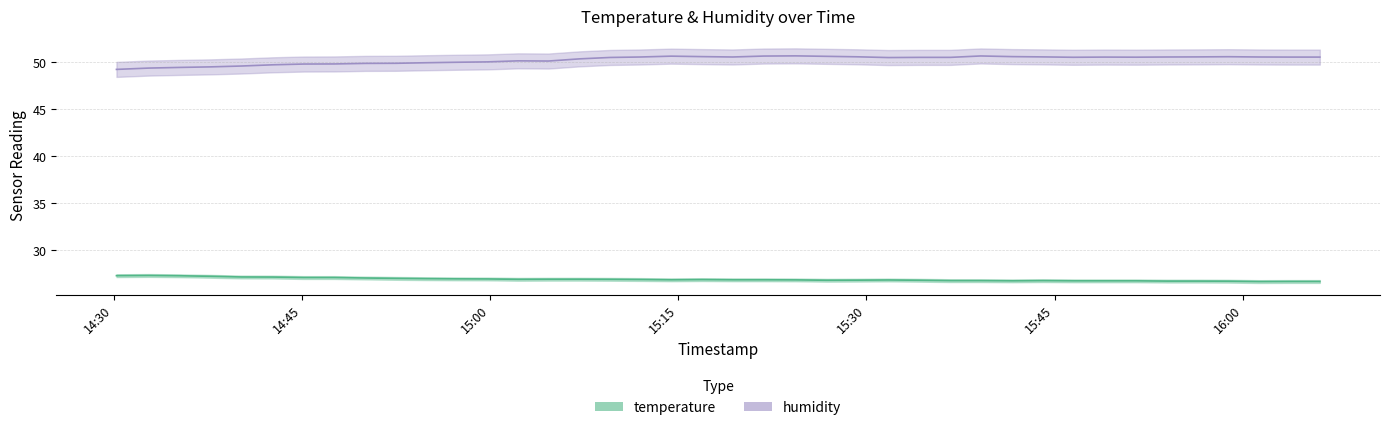

The humidity series shows 22.8 at 2023-07-31T14:42:42. True or false?

False